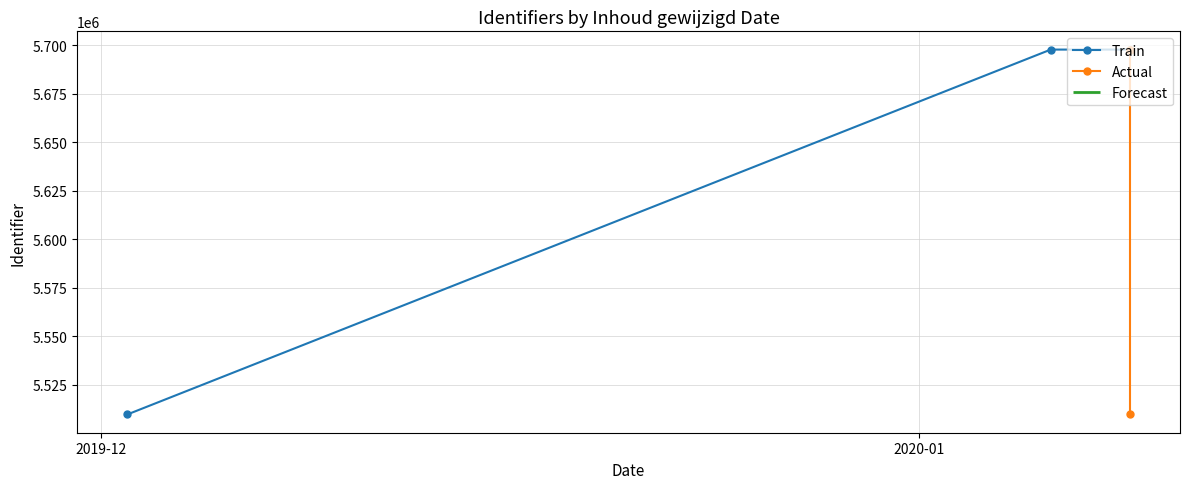

What is the minimum value for Train?

5509721